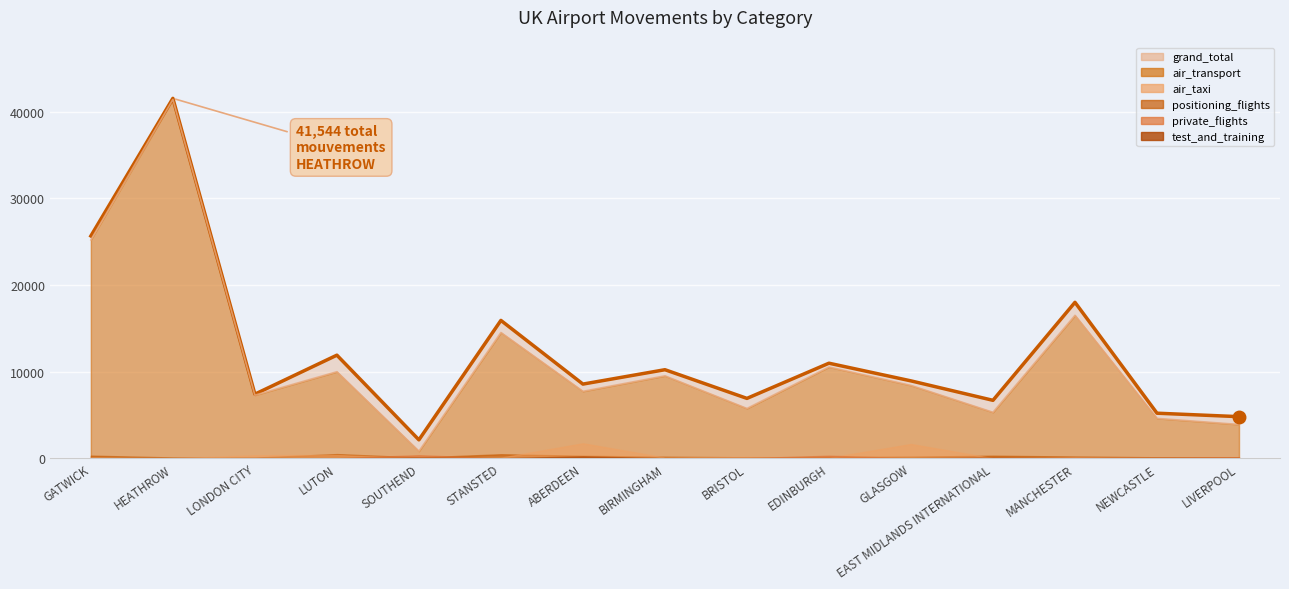

True or false: air_taxi and air_transport intersect in this chart.

False